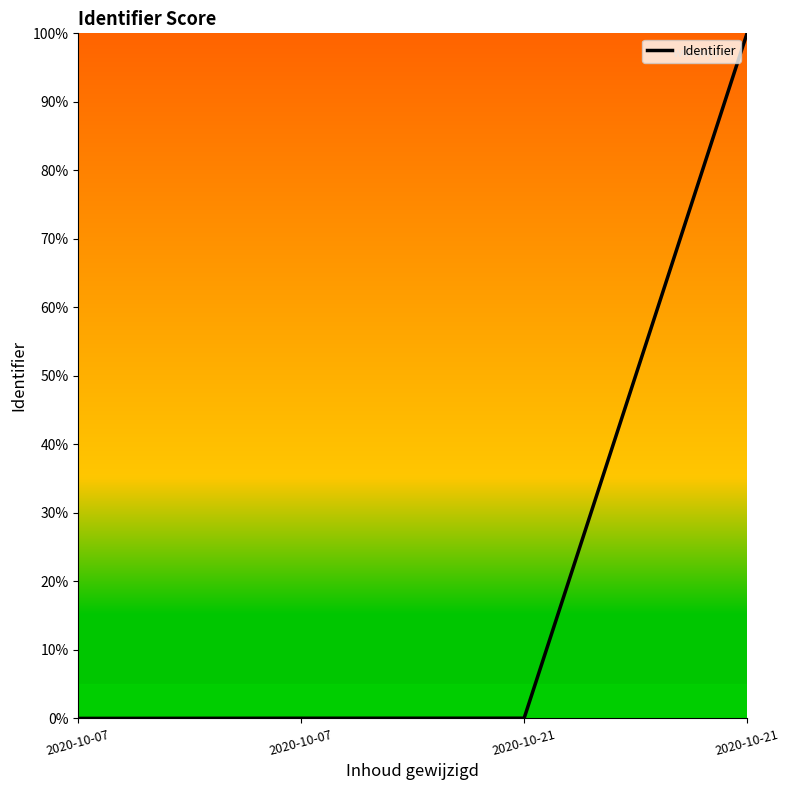

Is it true that the value at 2020-10-21 is 0.0?

True